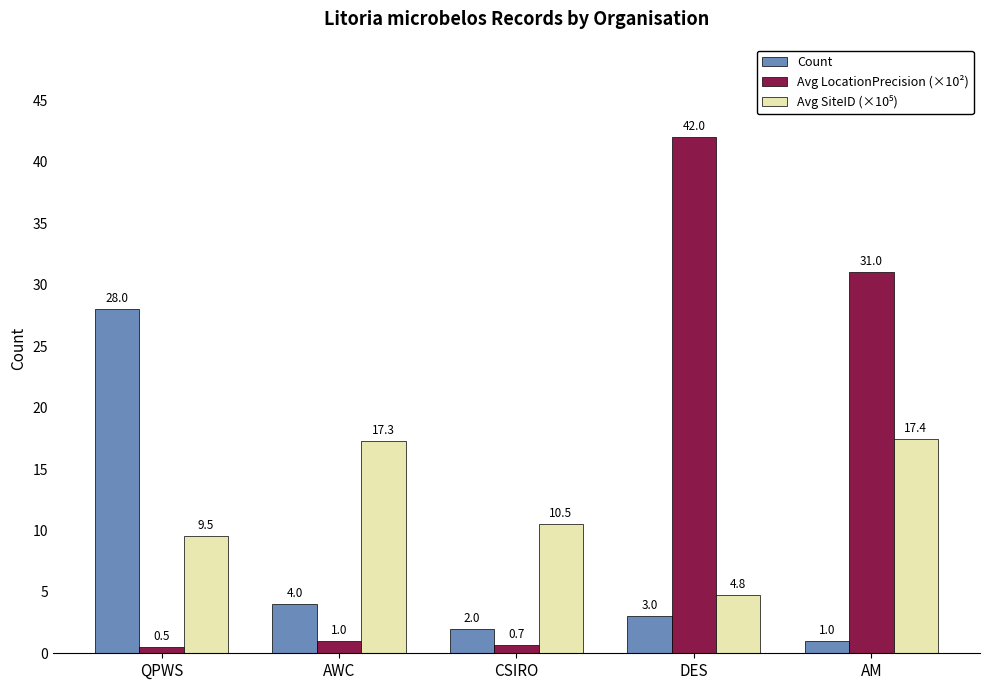

Are the bars horizontal?

No